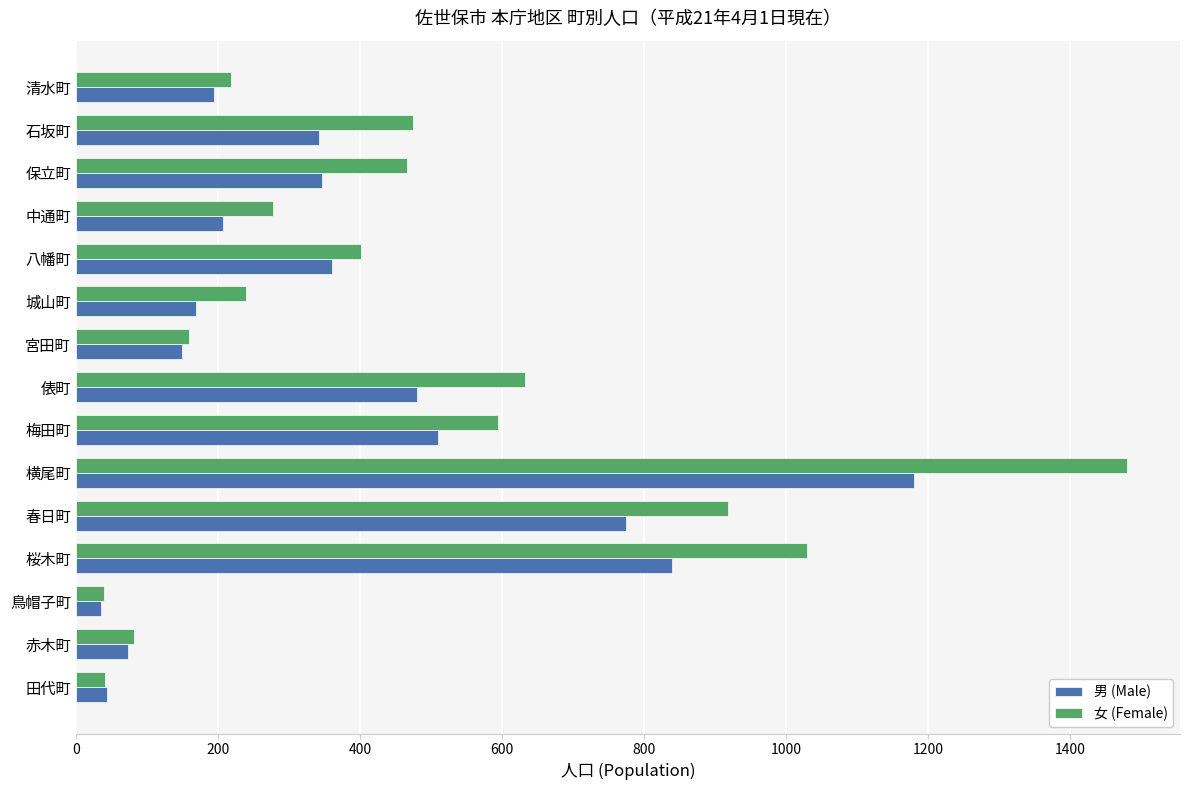

At which label is 女 (Female) closest to 760?

俵町